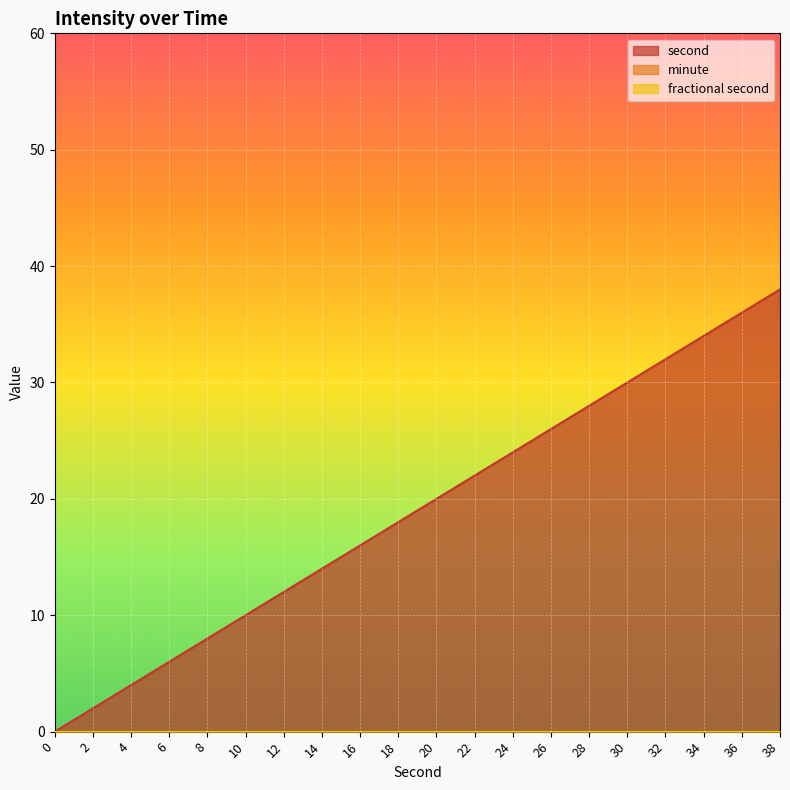

Rank the categories by second value from lowest to highest.

0, 2, 4, 6, 8, 10, 12, 14, 16, 18, 20, 22, 24, 26, 28, 30, 32, 34, 36, 38